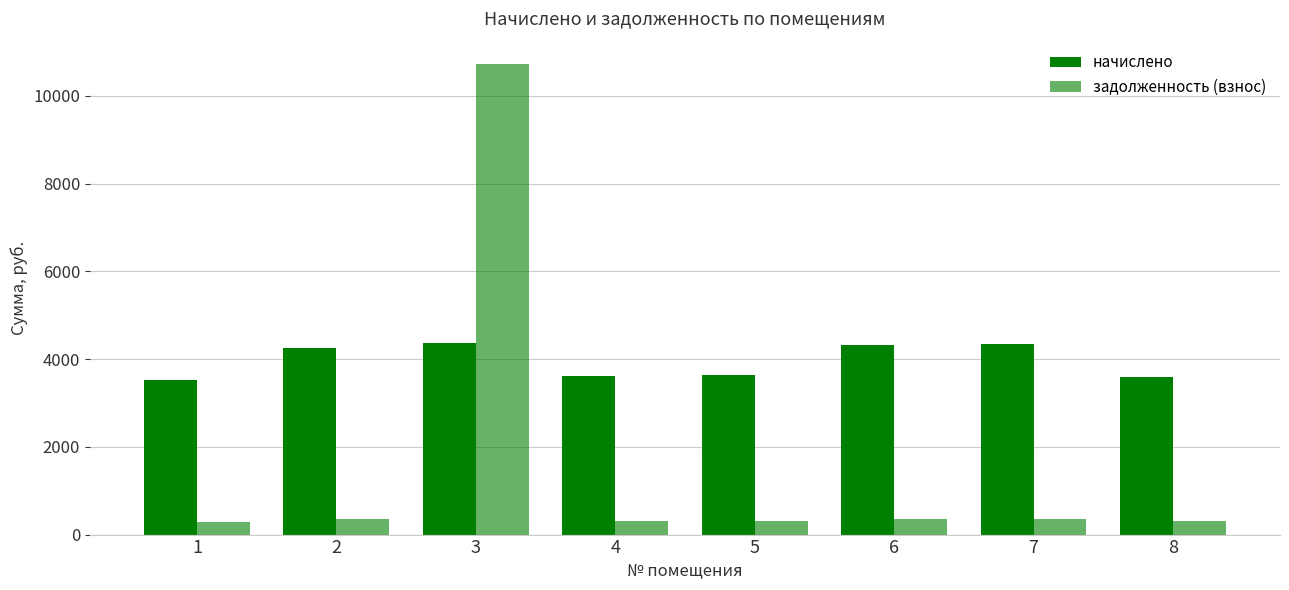

Is the value of аванс (переплата) at 1 greater than the value of начислено at 5?

No